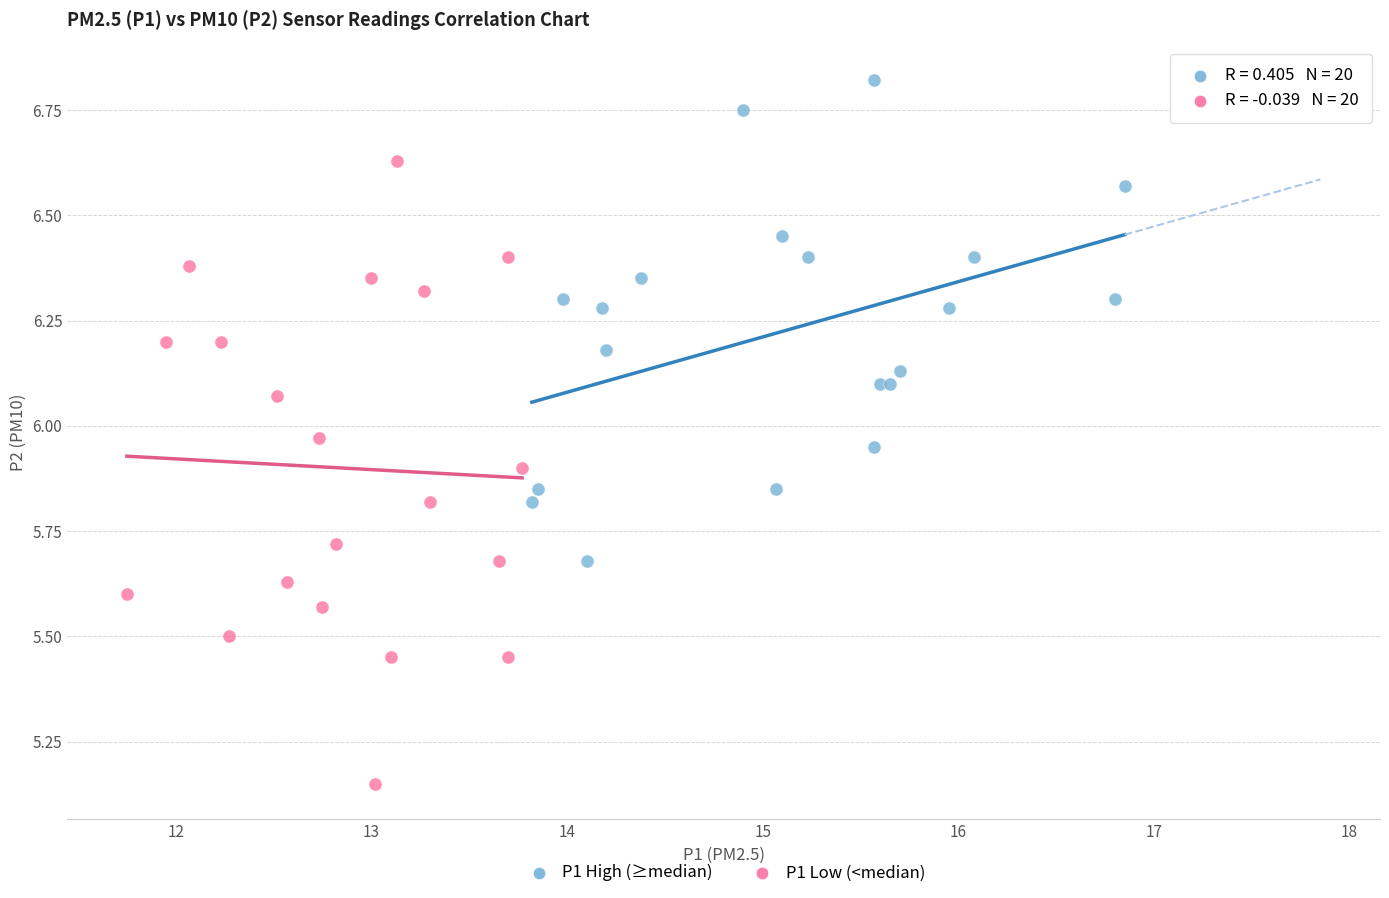

What are all the series names shown in the legend?

P1 High (≥median), P1 Low (<median)